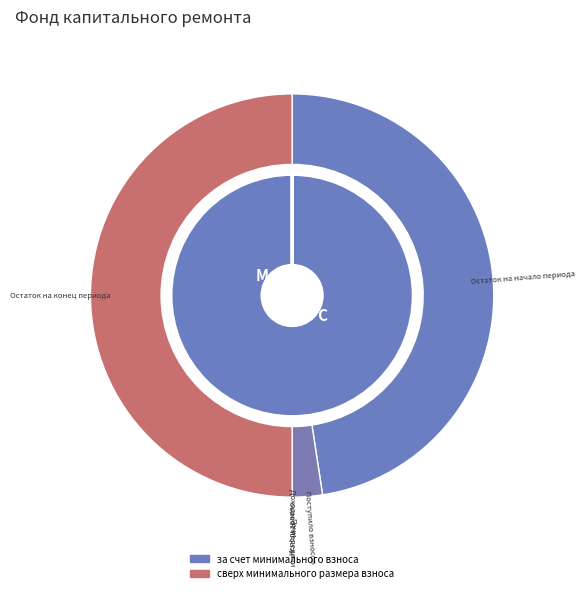

Is Поступило взносов the majority of the pie?

No